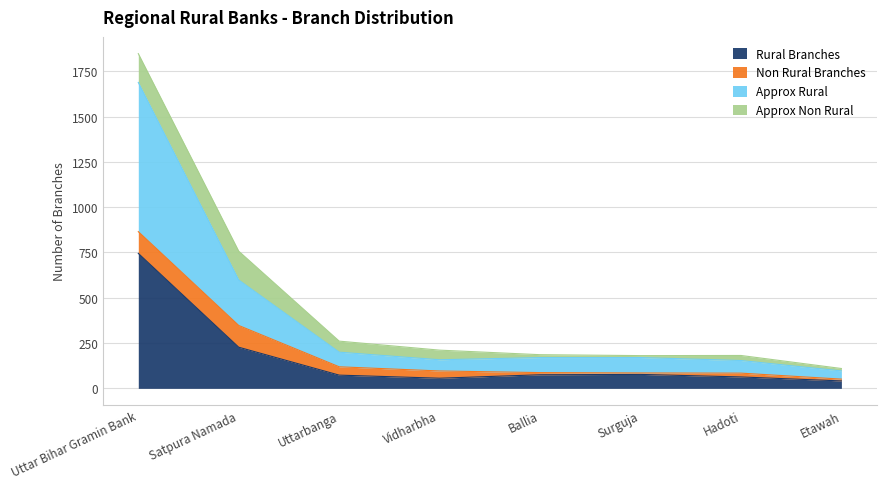

True or false: Approx Rural and Rural Branches intersect in this chart.

False